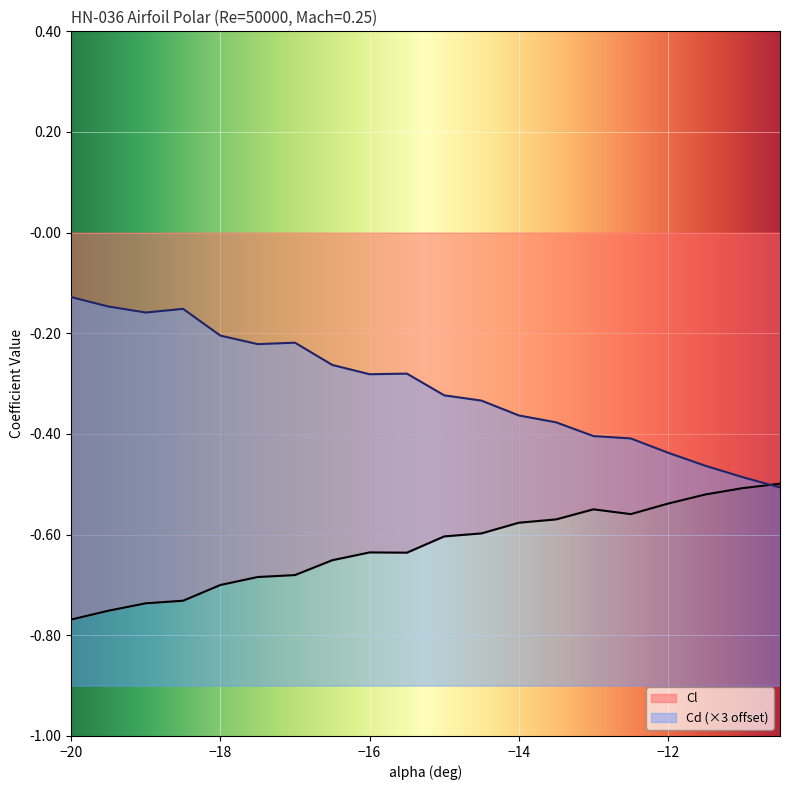

What is the difference between the second highest and minimum values in the Cl series?

0.3